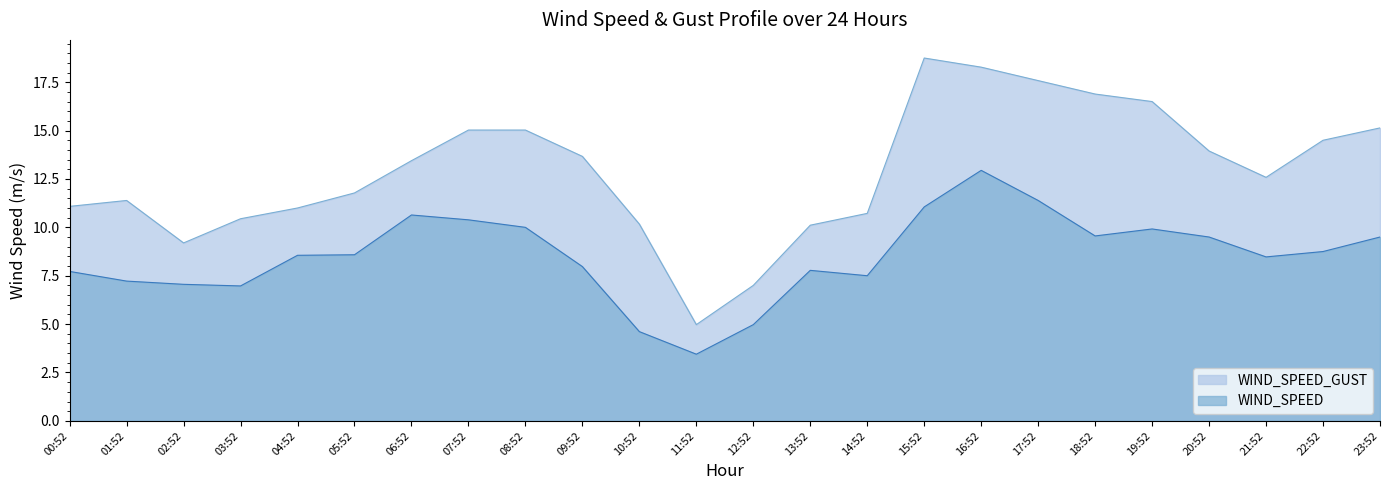

Does the chart have visible grid lines?

No